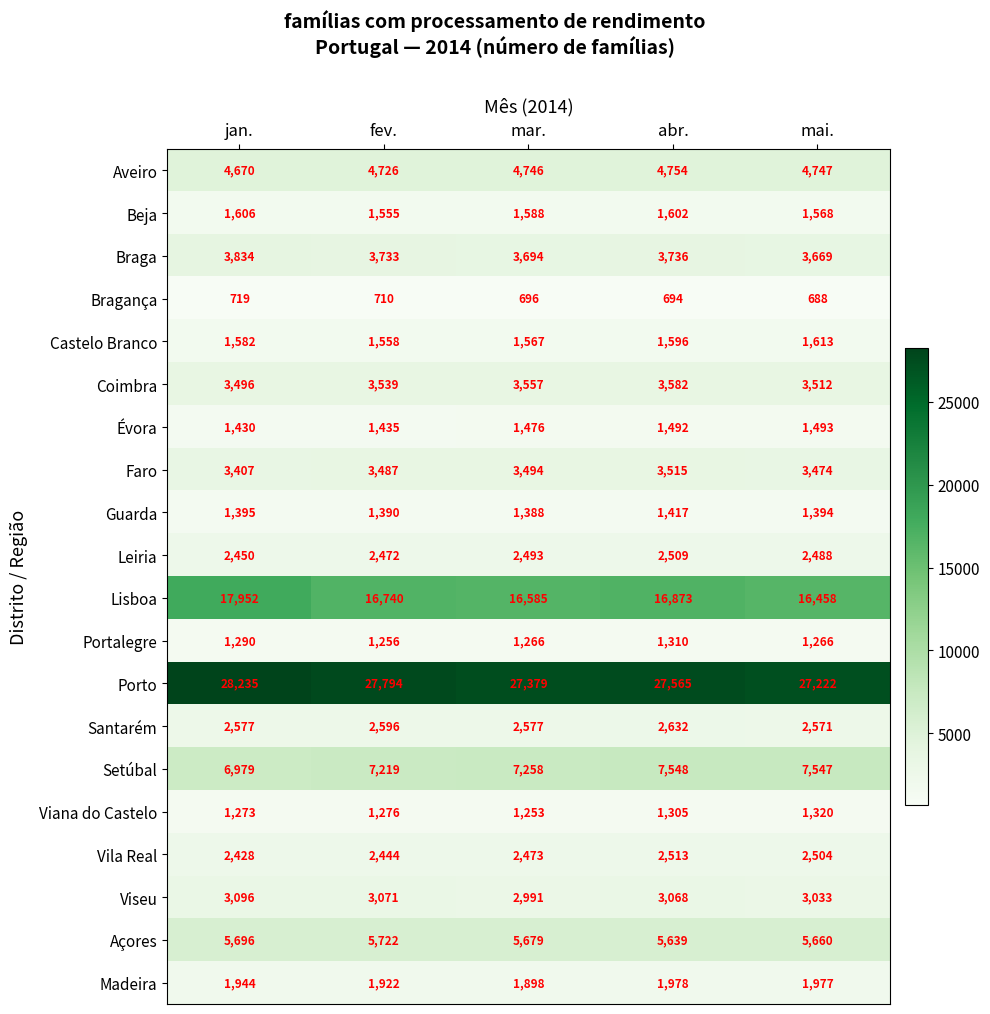

The value of Porto at fev. is 27794. True or false?

True